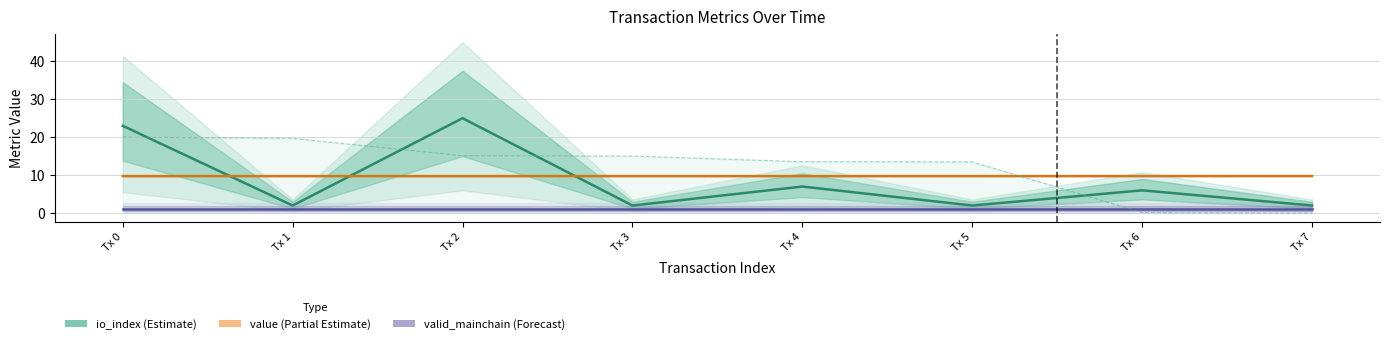

The value of valid_mainchain at Tx 4 is 0.5. True or false?

False